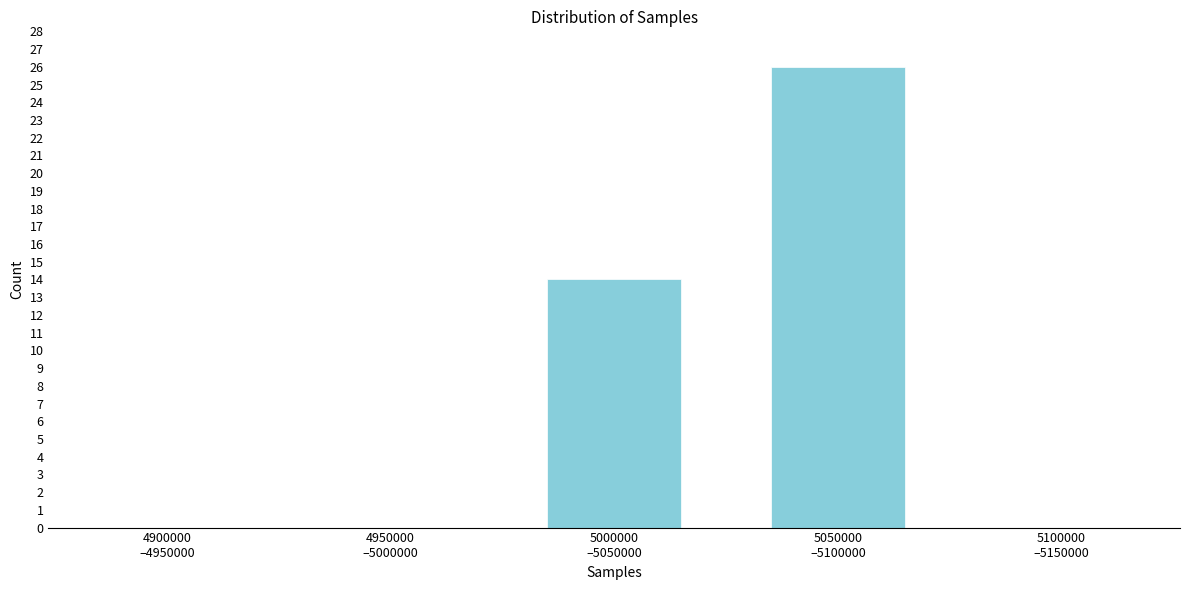

What is the greatest value displayed?

26